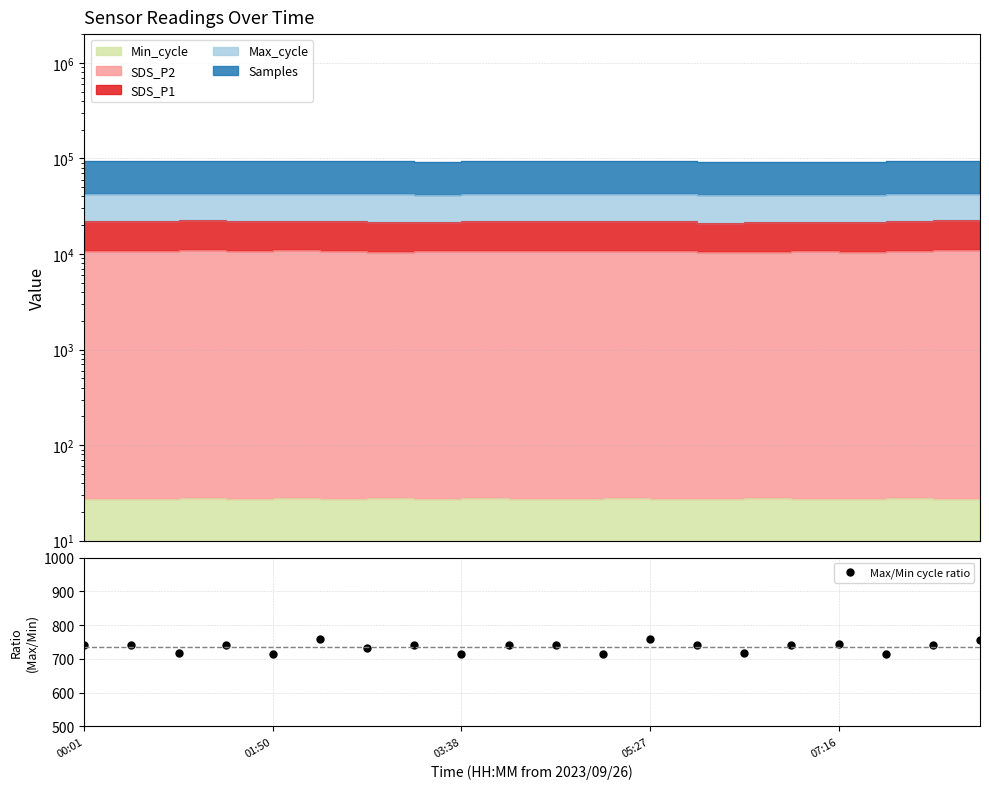

Is it true that the value at 14 is 718.1?

True